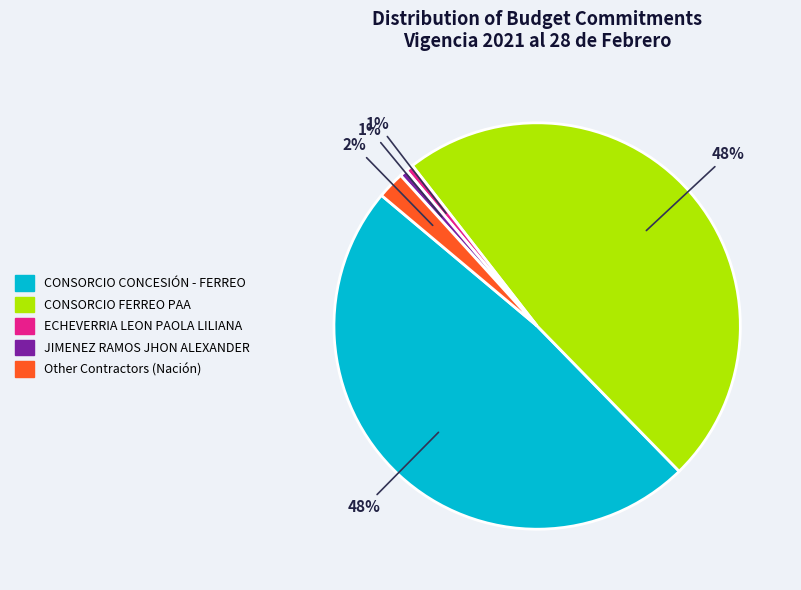

To the nearest percent, what is the average slice percentage?

20%